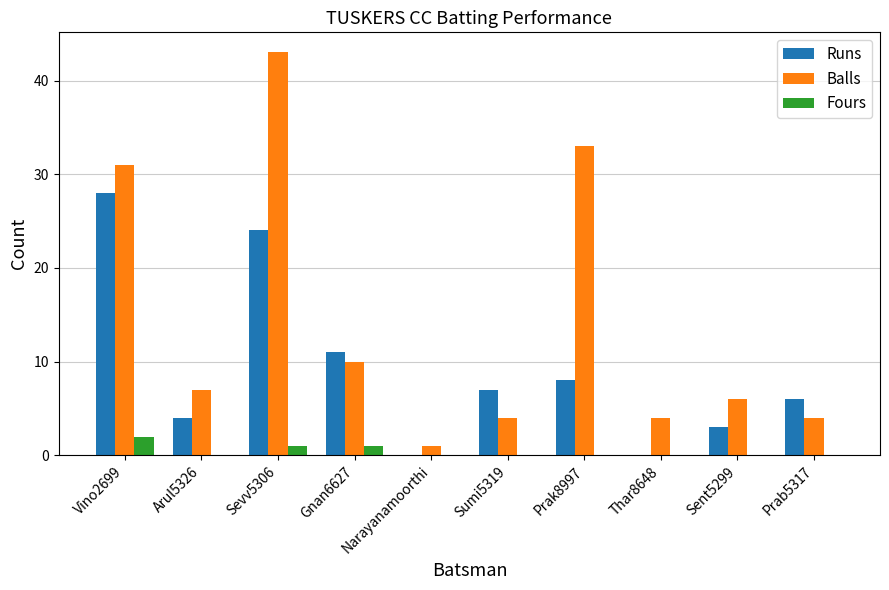

Which label corresponds to the largest value in the chart?

Sevv5306